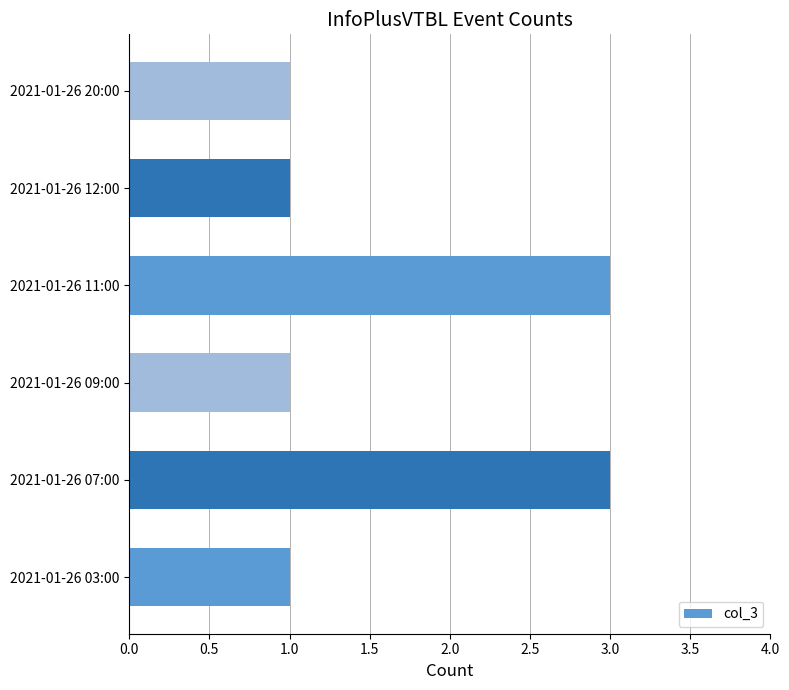

What is the difference between the second highest and second lowest values?

2